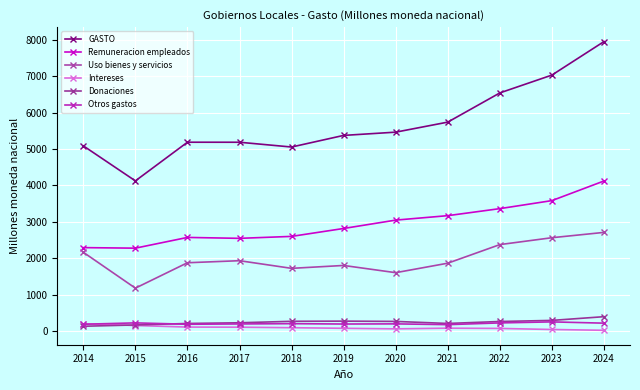

The value of Intereses at 2019 is 72.8. True or false?

True